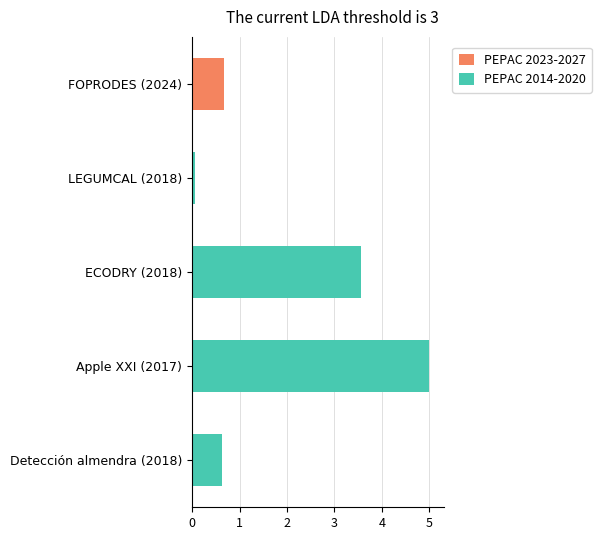

The value of PEPAC 2014-2020 at Detección almendra (2018) is 0.4. True or false?

False